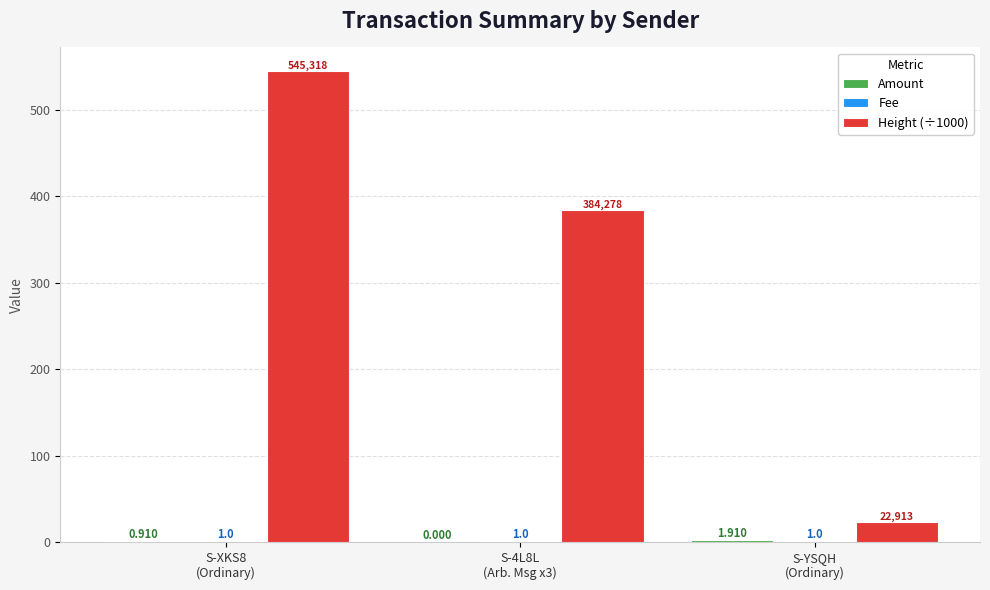

Which label corresponds to the smallest value in the chart?

S-4L8L
(Arb. Msg x3)